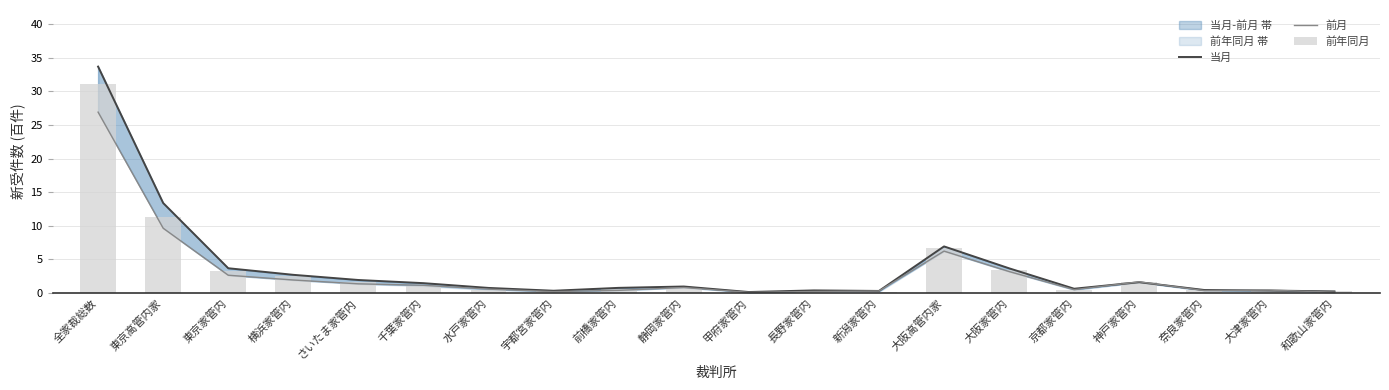

What is the difference between the second highest and second lowest values in the 前年同月 series?

11.2